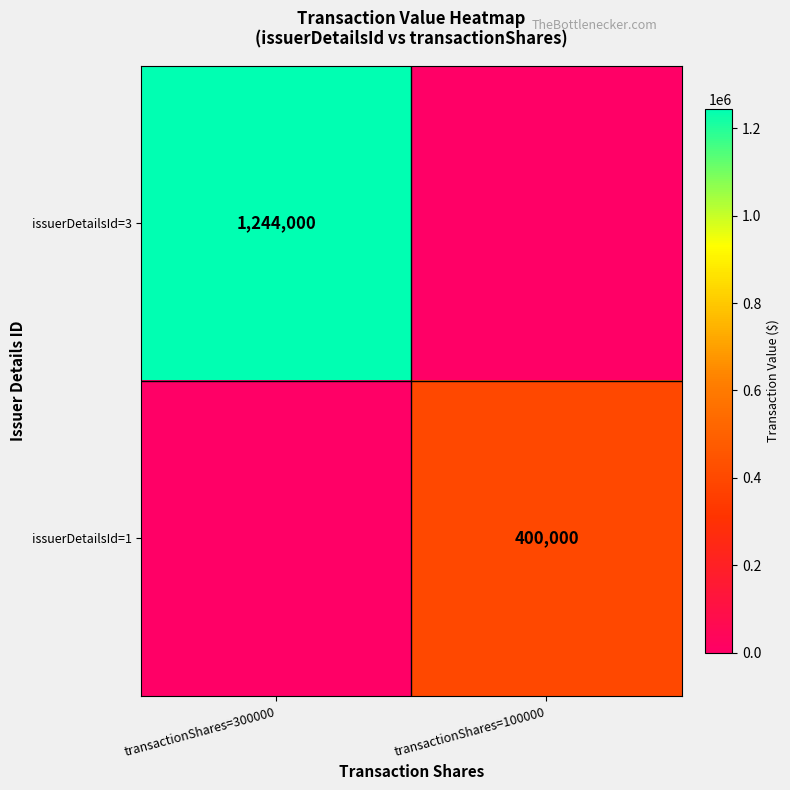

True or false: issuerDetailsId=3 has a value of 2184337 at transactionShares=300000.

False